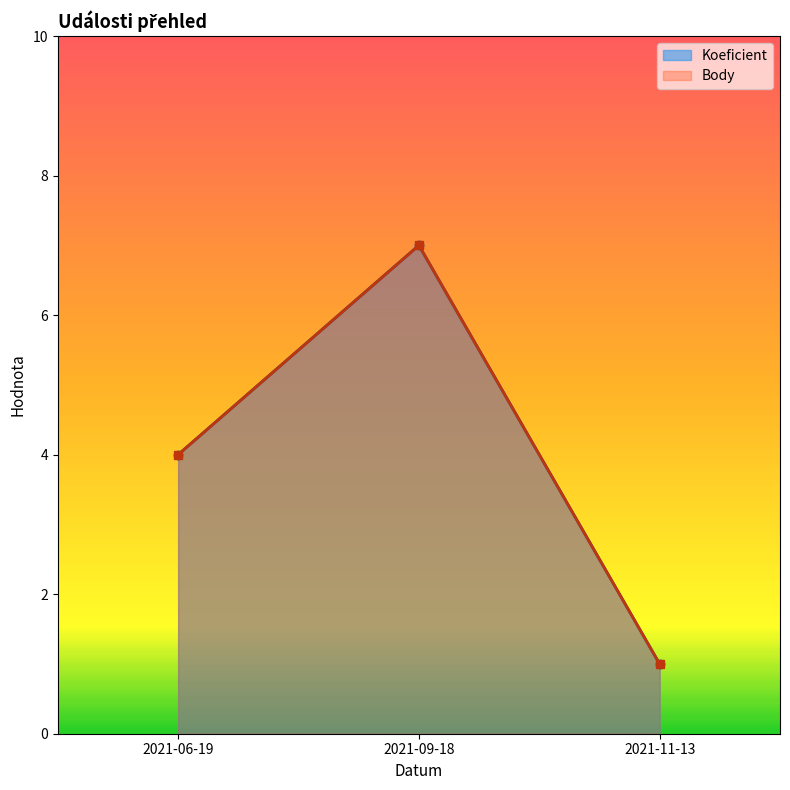

Which series has the largest total across all categories?

Koeficient